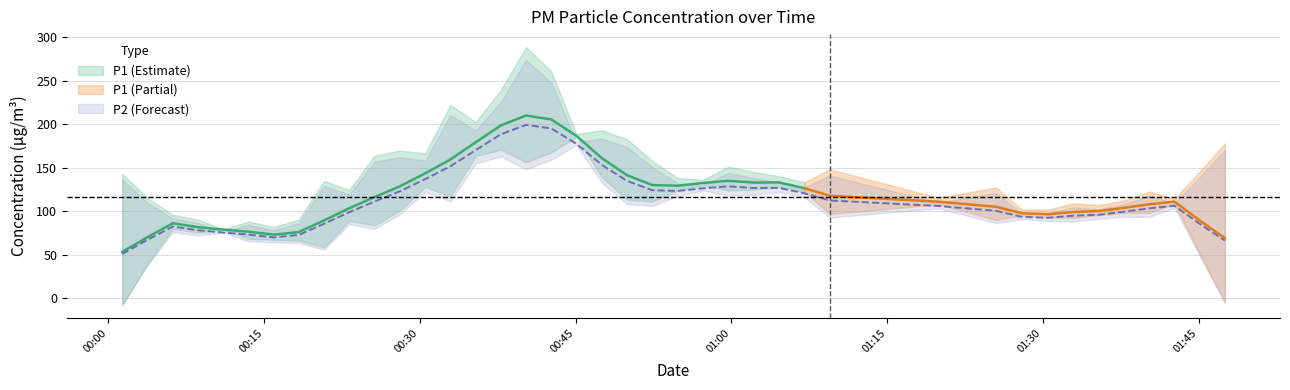

Rank the series by their maximum value, from lowest to highest.

P2, P1